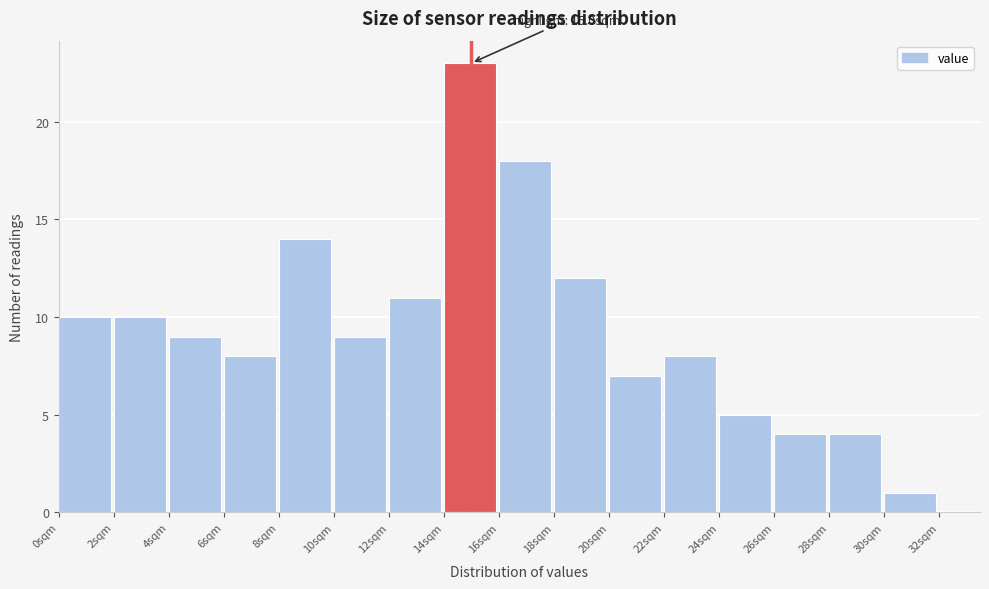

Which range on the x-axis has the tallest bar?

14 to 16